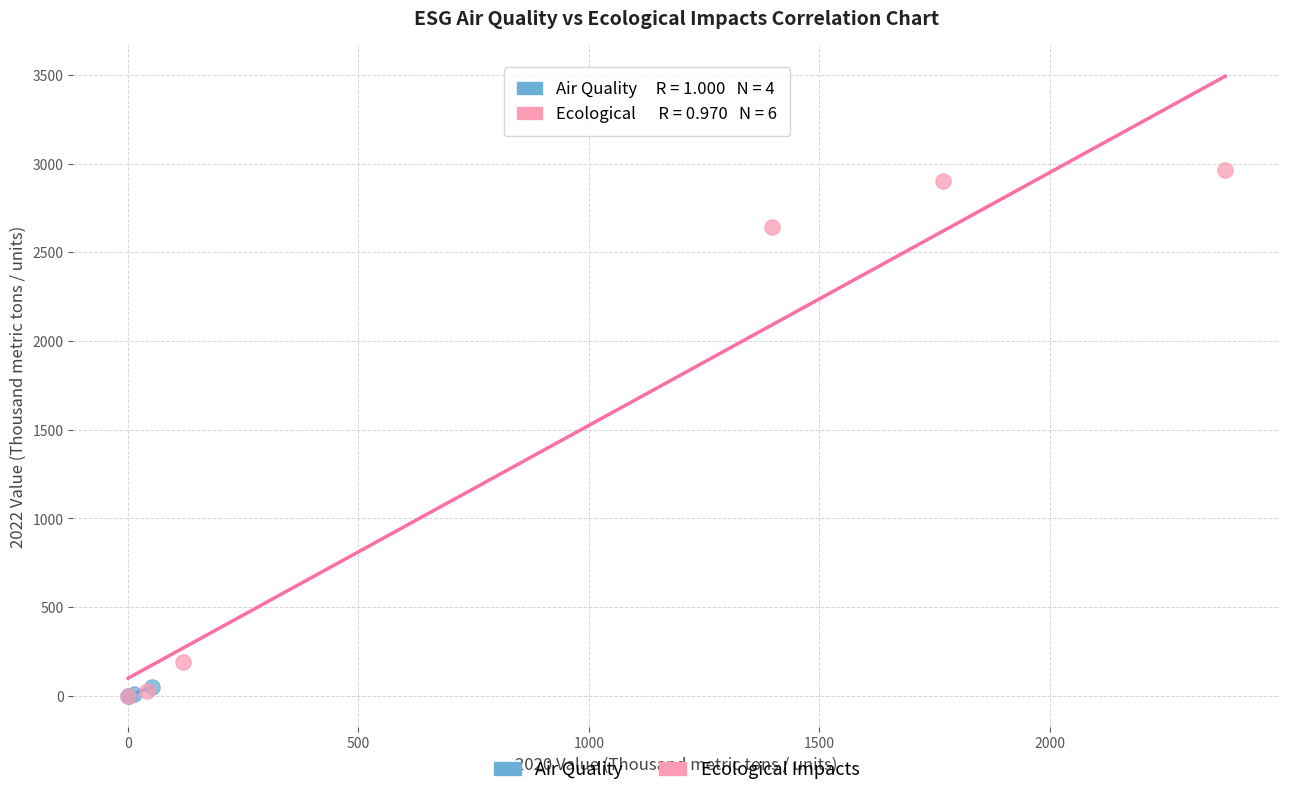

Which series has the largest Y range (max minus min)?

Ecological Impacts